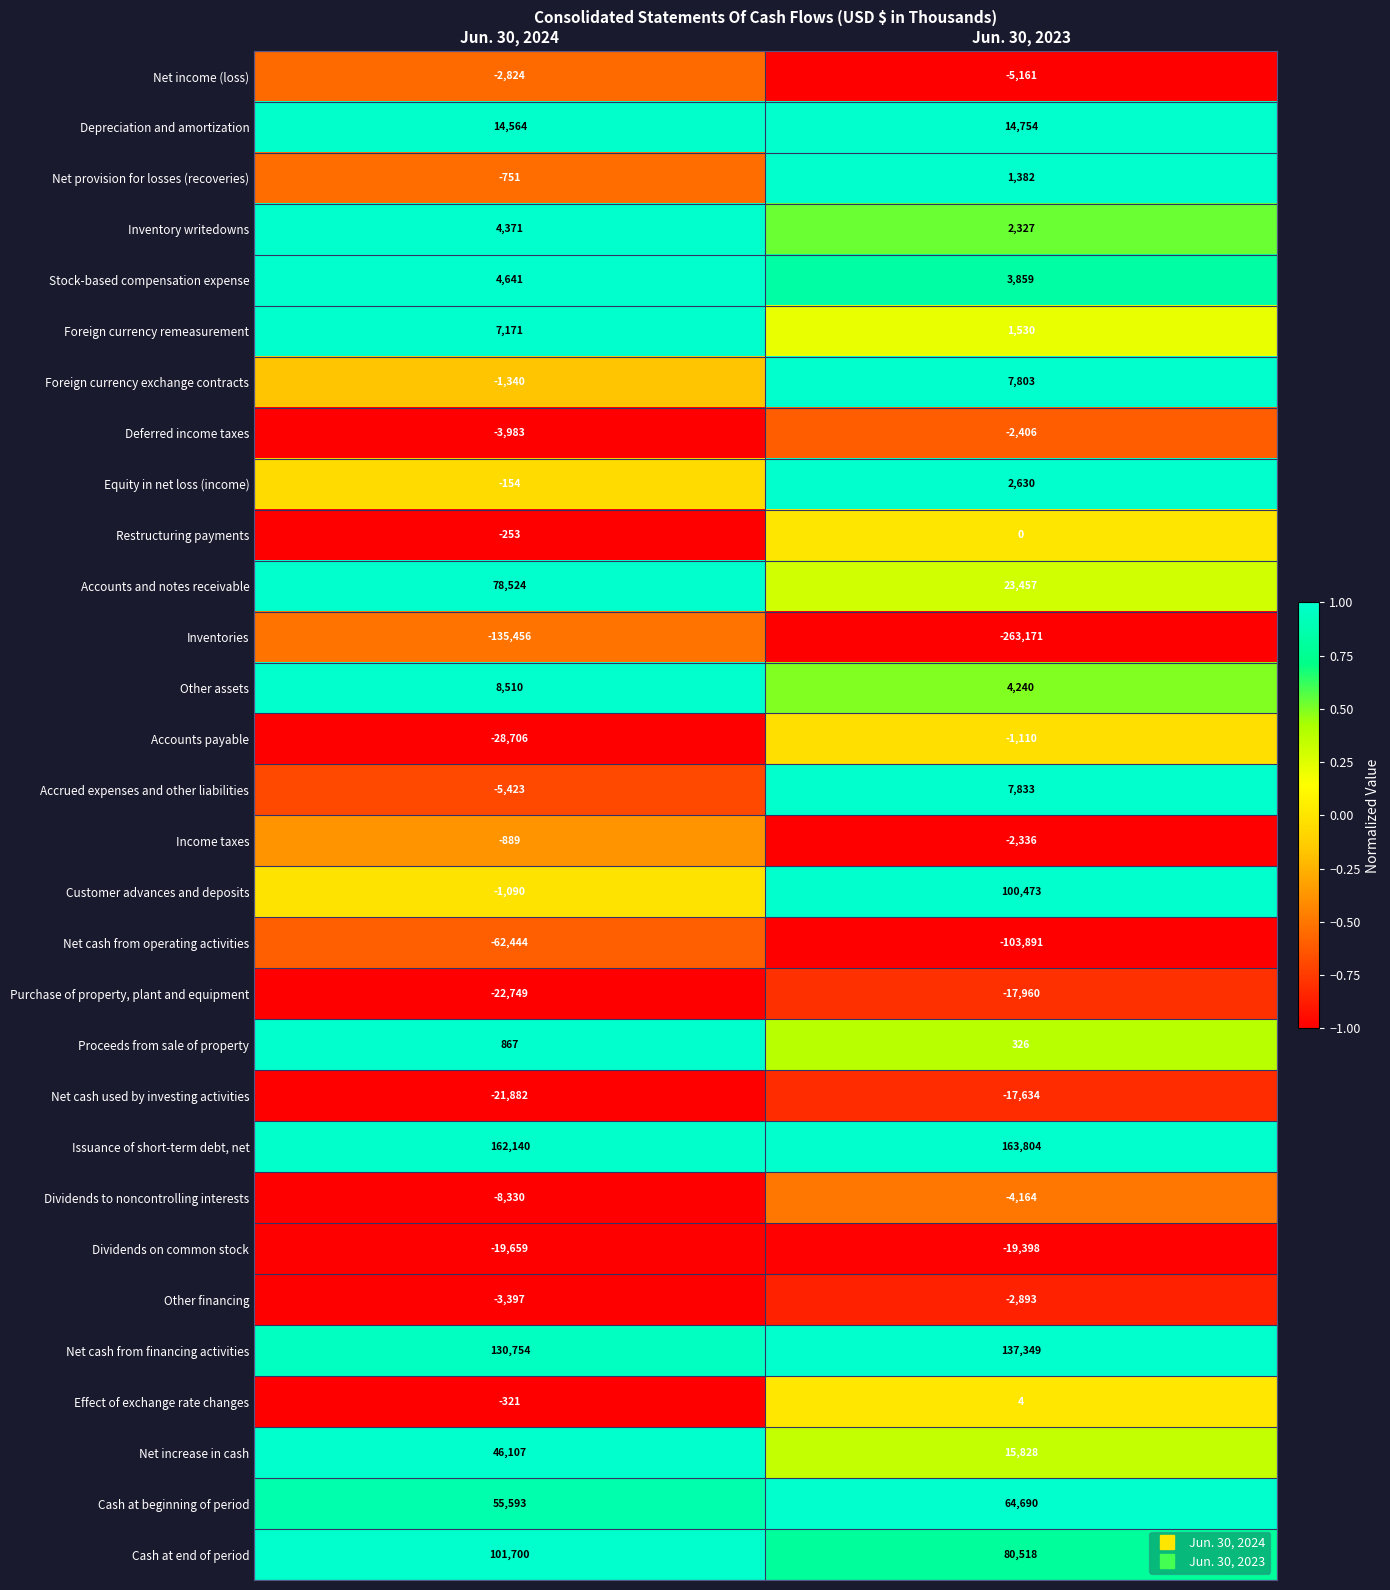

True or false: Effect of exchange rate changes has a value of 5 at Jun. 30, 2023.

False